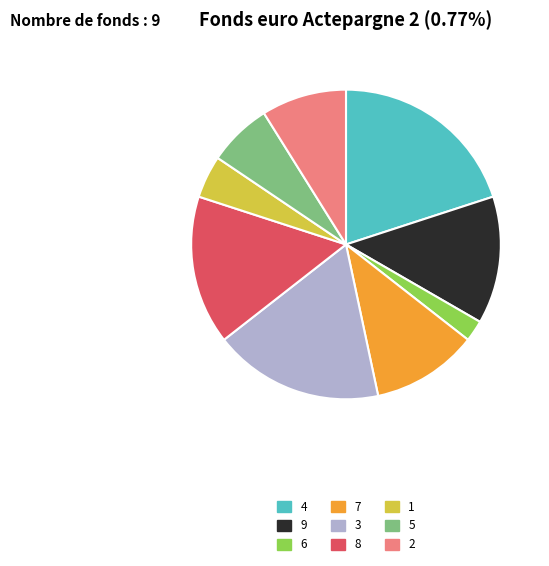

Does 6 represent more than half of the total?

No